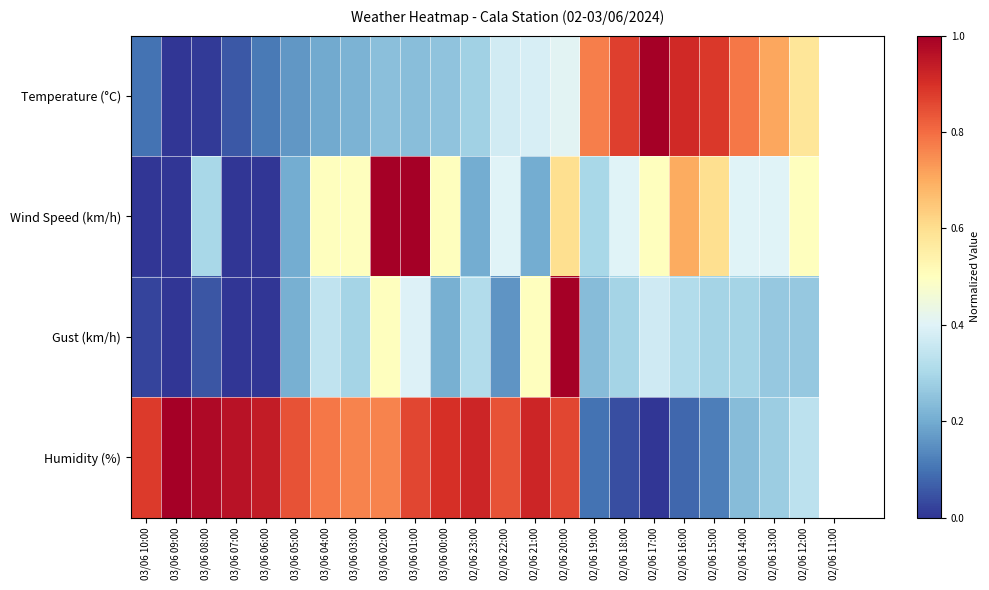

Reading right to left, extract all data points from this chart.

Temperature (°C): 02/06 12:00=0.6	02/06 13:00=0.7	02/06 14:00=0.8	02/06 15:00=0.9	02/06 16:00=0.9	02/06 17:00=1.0	02/06 18:00=0.9	02/06 19:00=0.8	02/06 20:00=0.4	02/06 21:00=0.4	02/06 22:00=0.4	02/06 23:00=0.3	03/06 00:00=0.3	03/06 01:00=0.2	03/06 02:00=0.2	03/06 03:00=0.2	03/06 04:00=0.2	03/06 05:00=0.2	03/06 06:00=0.1	03/06 07:00=0.1	03/06 08:00=0.0	03/06 09:00=0.0	03/06 10:00=0.1
Wind Speed (km/h): 02/06 12:00=0.5	02/06 13:00=0.4	02/06 14:00=0.4	02/06 15:00=0.6	02/06 16:00=0.7	02/06 17:00=0.5	02/06 18:00=0.4	02/06 19:00=0.3	02/06 20:00=0.6	02/06 21:00=0.2	02/06 22:00=0.4	02/06 23:00=0.2	03/06 00:00=0.5	03/06 01:00=1.0	03/06 02:00=1.0	03/06 03:00=0.5	03/06 04:00=0.5	03/06 05:00=0.2	03/06 06:00=0.0	03/06 07:00=0.0	03/06 08:00=0.3	03/06 09:00=0.0	03/06 10:00=0.0
Gust (km/h): 02/06 12:00=0.3	02/06 13:00=0.3	02/06 14:00=0.3	02/06 15:00=0.3	02/06 16:00=0.3	02/06 17:00=0.4	02/06 18:00=0.3	02/06 19:00=0.2	02/06 20:00=1.0	02/06 21:00=0.5	02/06 22:00=0.2	02/06 23:00=0.3	03/06 00:00=0.2	03/06 01:00=0.4	03/06 02:00=0.5	03/06 03:00=0.3	03/06 04:00=0.3	03/06 05:00=0.2	03/06 06:00=0.0	03/06 07:00=0.0	03/06 08:00=0.1	03/06 09:00=0.0	03/06 10:00=0.0
Humidity (%): 02/06 12:00=0.3	02/06 13:00=0.3	02/06 14:00=0.2	02/06 15:00=0.1	02/06 16:00=0.1	02/06 17:00=0.0	02/06 18:00=0.0	02/06 19:00=0.1	02/06 20:00=0.9	02/06 21:00=0.9	02/06 22:00=0.8	02/06 23:00=0.9	03/06 00:00=0.9	03/06 01:00=0.9	03/06 02:00=0.8	03/06 03:00=0.8	03/06 04:00=0.8	03/06 05:00=0.8	03/06 06:00=0.9	03/06 07:00=1.0	03/06 08:00=1.0	03/06 09:00=1.0	03/06 10:00=0.9